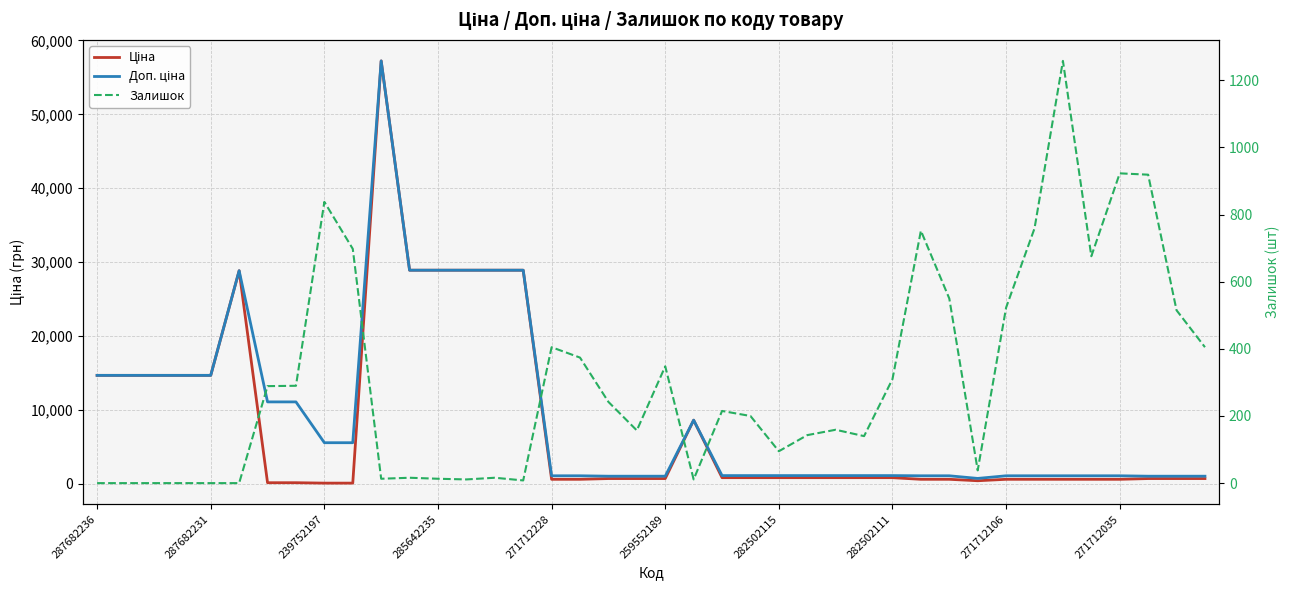

What is the maximum value for Доп. ціна?

57235.5